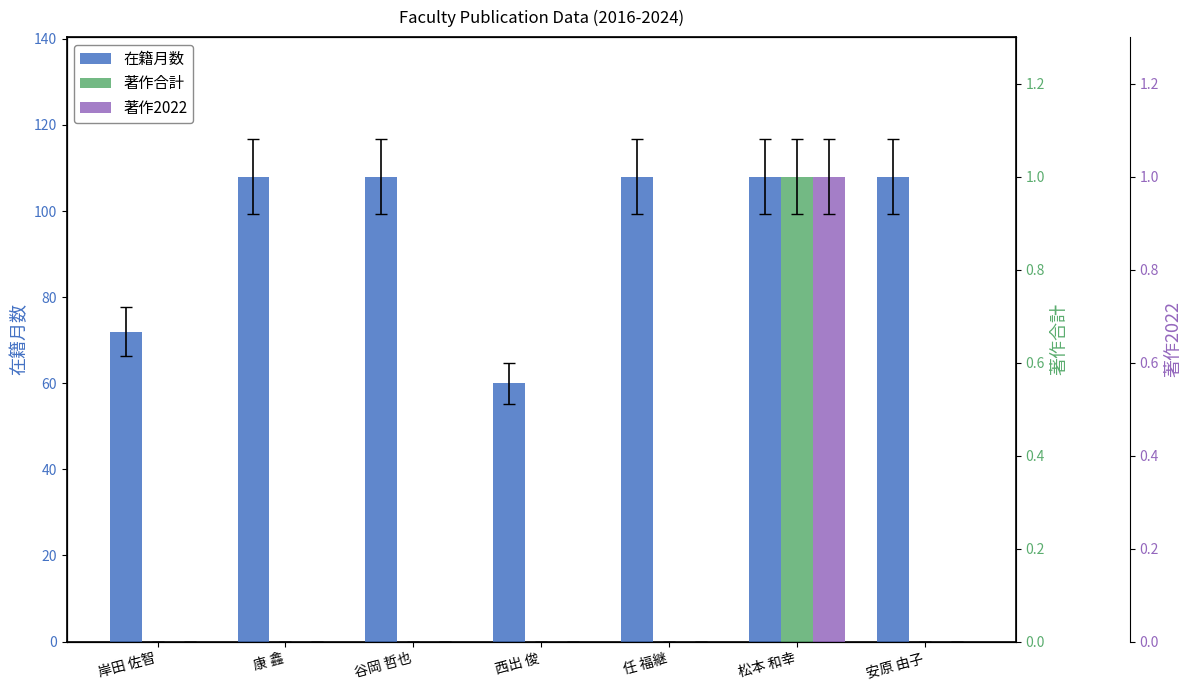

The value of 在籍月数 at 岸田 佐智 is 35. True or false?

False